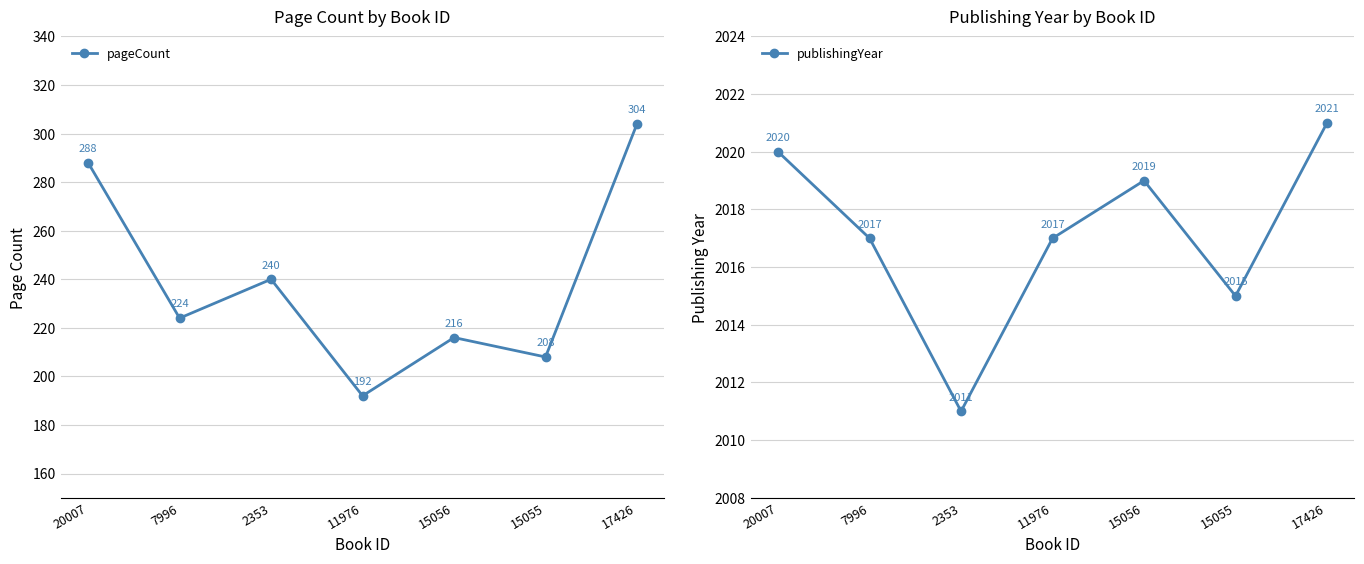

Rank the series at 15055 from highest to lowest value.

publishingYear, pageCount